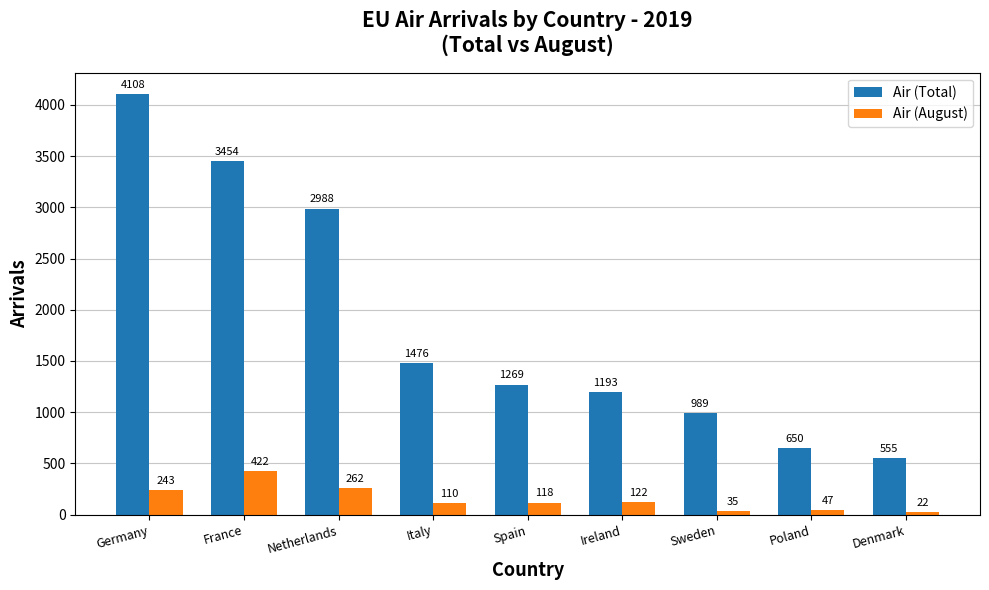

Reading left to right, extract all data points from this chart.

Air (Total): Germany=4108	France=3454	Netherlands=2988	Italy=1476	Spain=1269	Ireland=1193	Sweden=989	Poland=650	Denmark=555
Air (August): Germany=243	France=422	Netherlands=262	Italy=110	Spain=118	Ireland=122	Sweden=35	Poland=47	Denmark=22